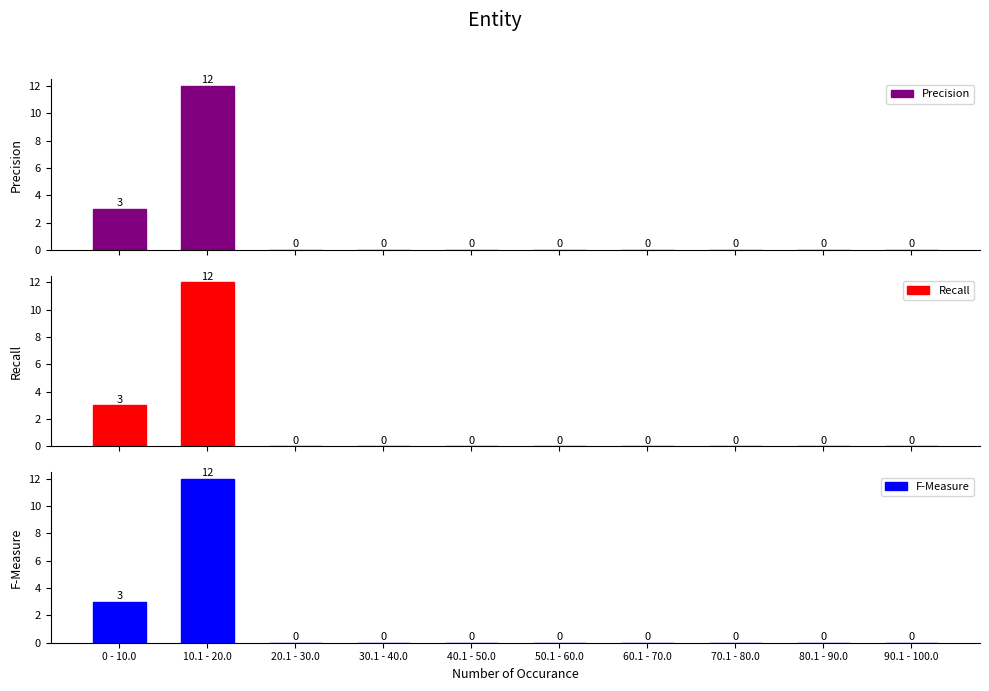

Reading right to left, transcribe all the data shown in this chart.

Precision: 0	0	0	0	0	0	0	0	12	3
Recall: 0	0	0	0	0	0	0	0	12	3
F-Measure: 0	0	0	0	0	0	0	0	12	3